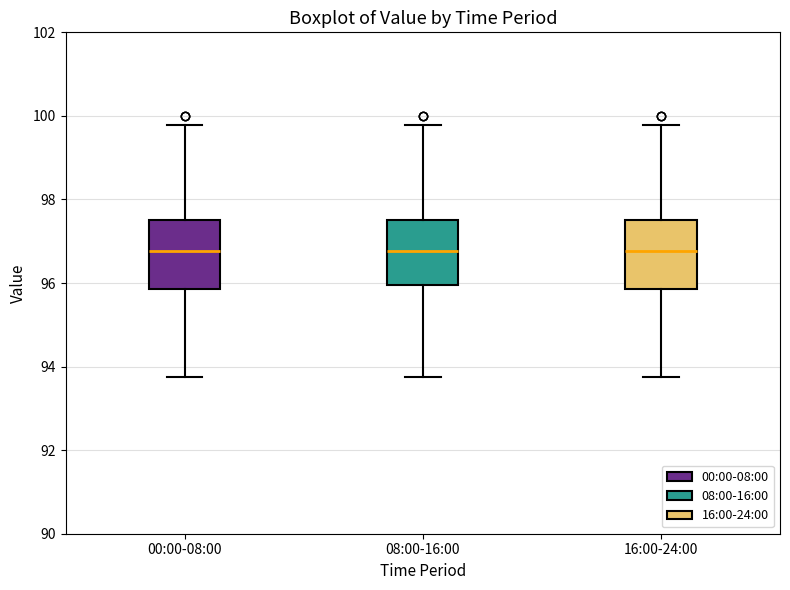

Reading left to right, read every box against the y-axis: the position of its median line, the range the box covers, and the ends of its whiskers. The values are not printed on the chart, so give them approximately, as read against the axis.

00:00-08:00: median 96.8, box 95.8 to 97.6, whiskers 93.8 to 99.8
08:00-16:00: median 96.8, box 96.0 to 97.6, whiskers 93.8 to 99.8
16:00-24:00: median 96.8, box 95.8 to 97.6, whiskers 93.8 to 99.8